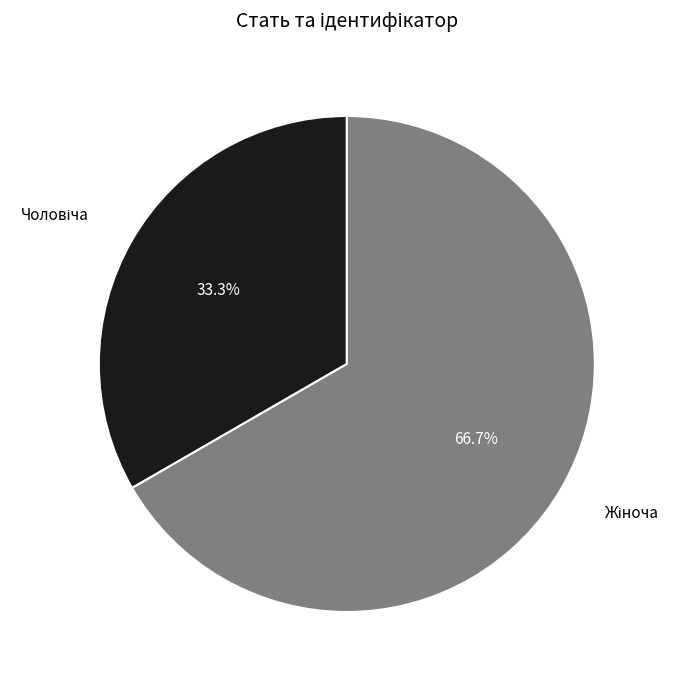

How many slices are in this pie chart?

2